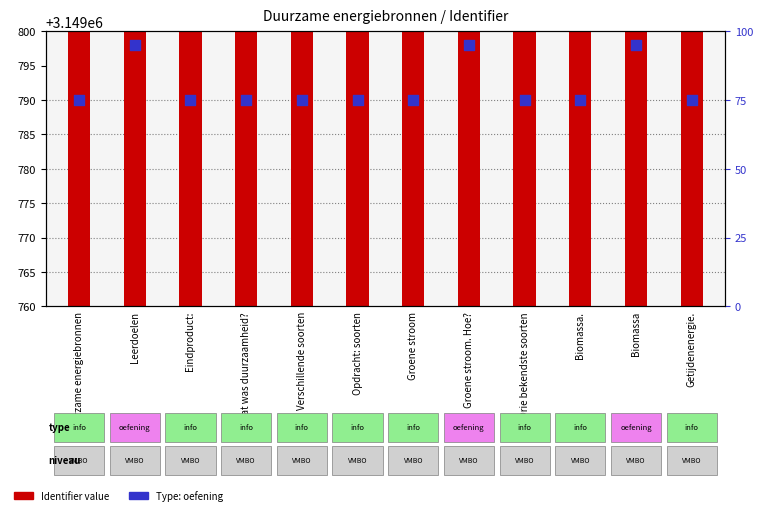

At which category is the sum across all series the highest?

Biomassa